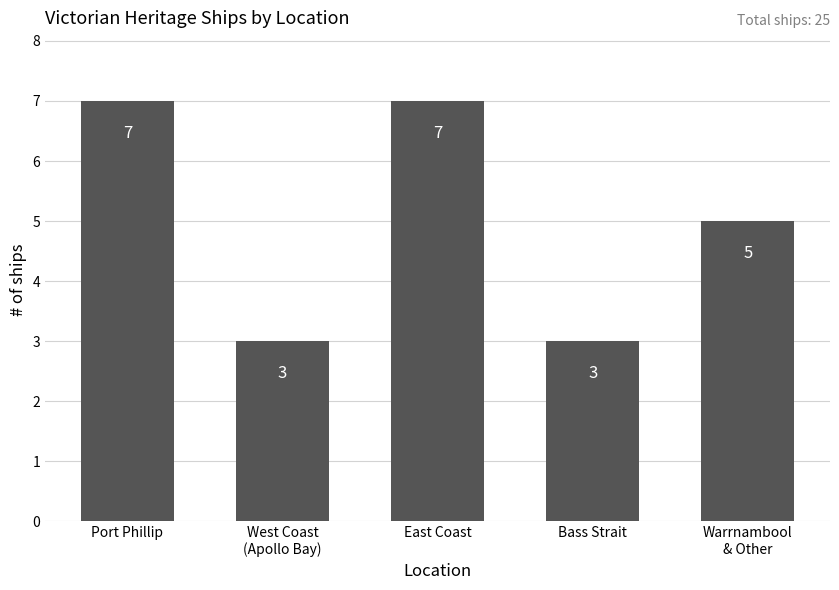

The chart shows a value of 3 at Port Phillip. True or false?

False